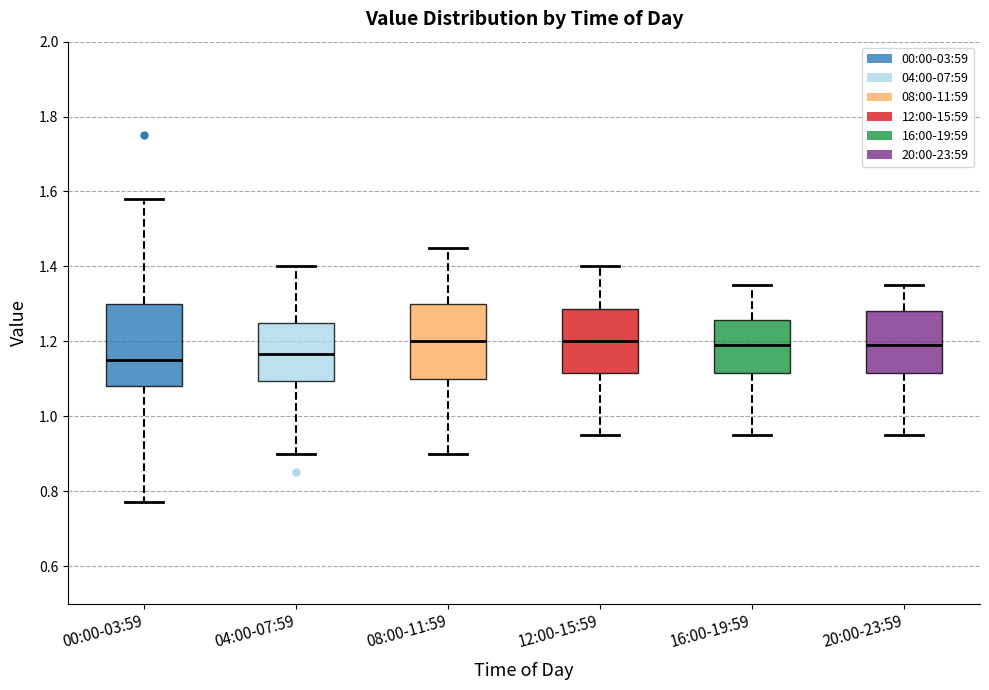

Comparing the boxes themselves (not the whiskers), which one is the tallest?

00:00-03:59